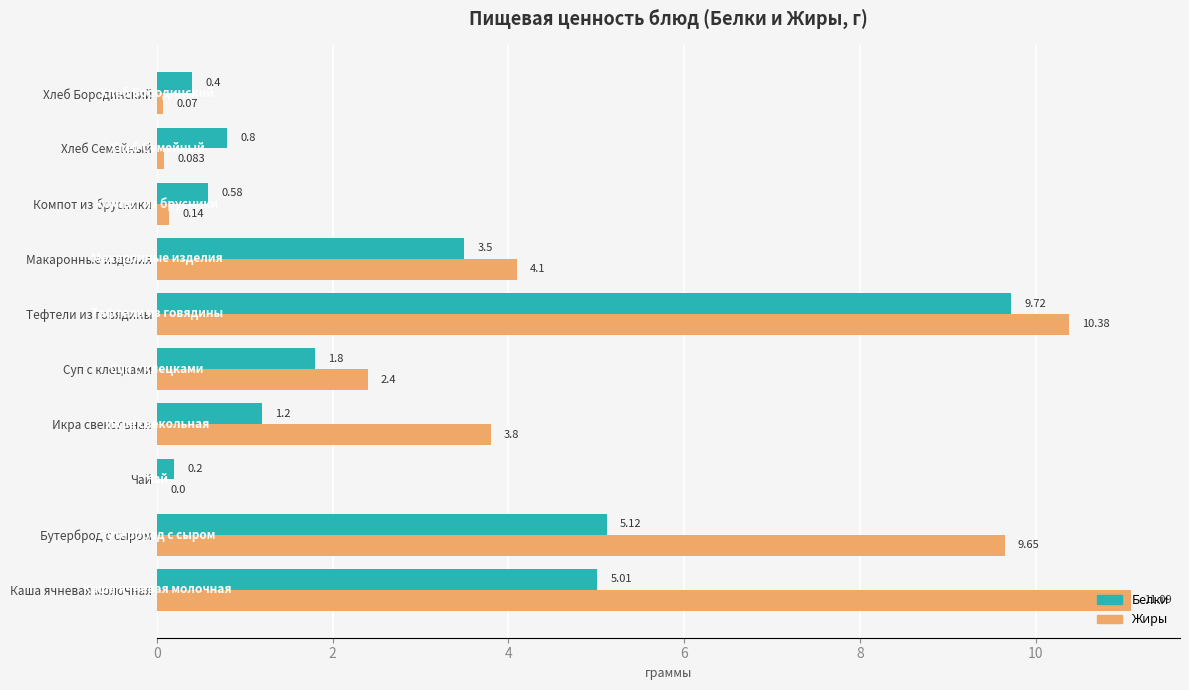

Count the number of data series in this chart.

2